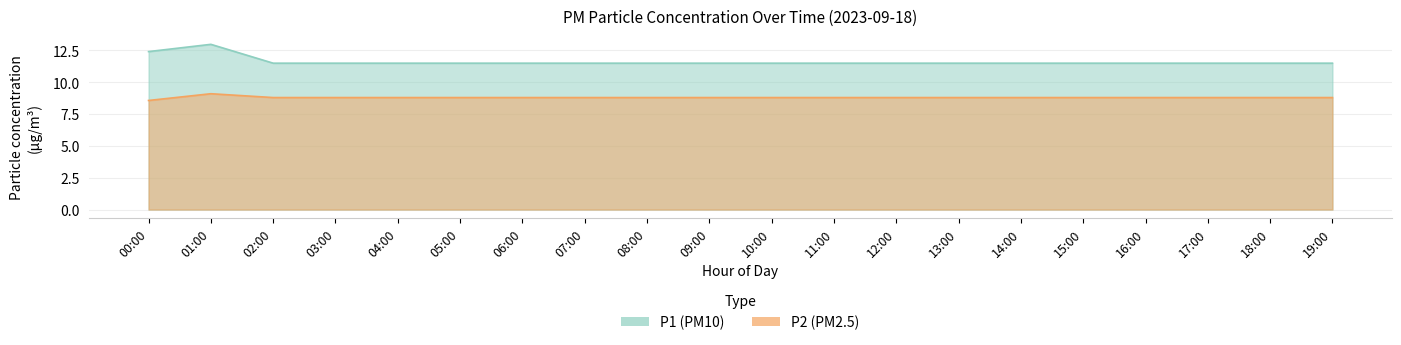

True or false: P2 and P1 intersect in this chart.

False